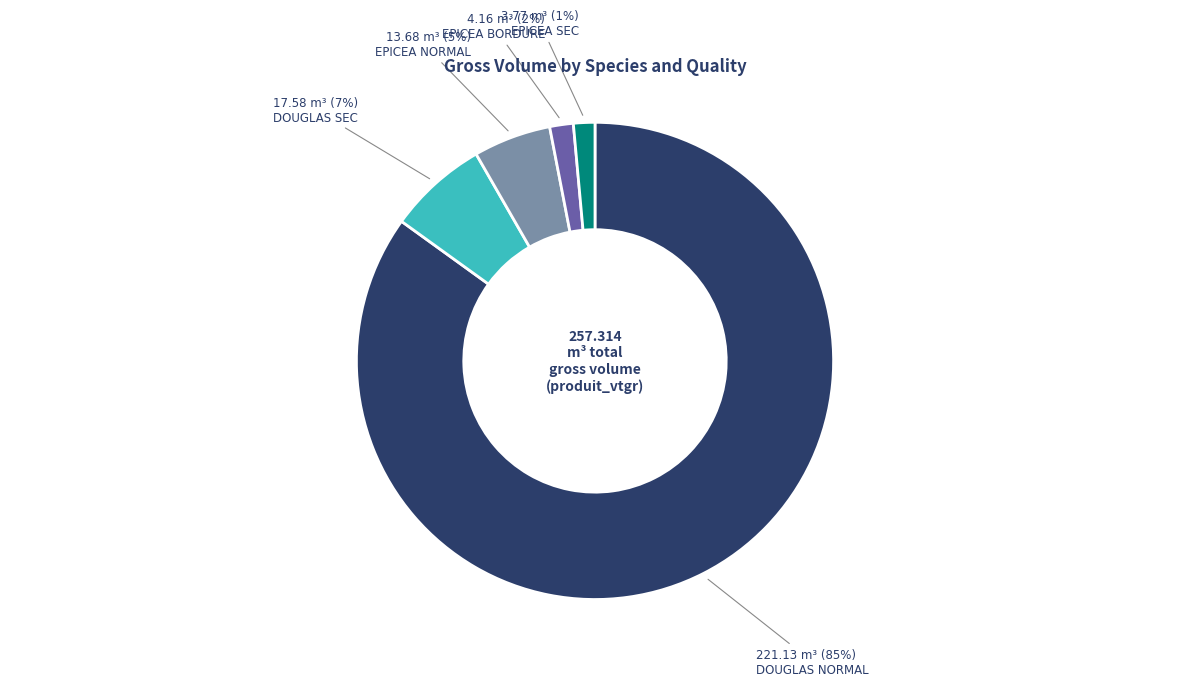

To the nearest percent, what percentage of the pie is DOUGLAS NORMAL?

85%